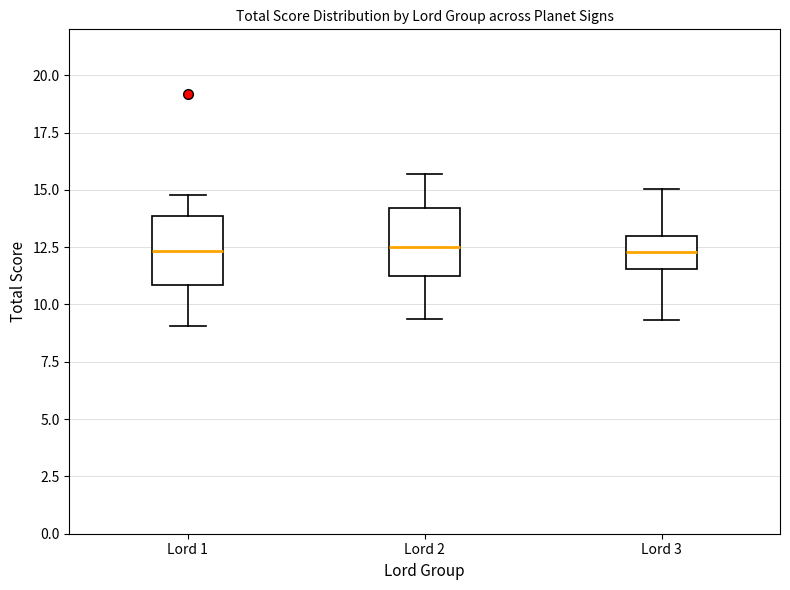

Where is the lower edge of the box for Lord 3 on the y-axis? The values are not printed on the chart, so give them approximately, as read against the axis.

11.5